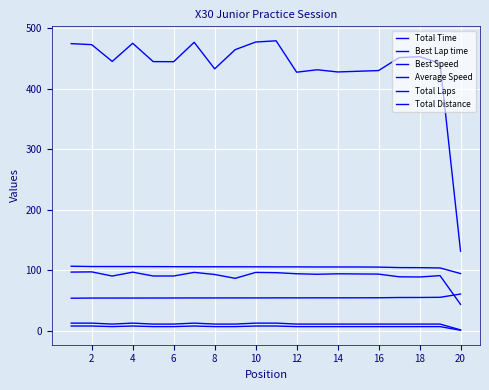

What is the value of the Best Lap time point at the 5th from the left?

54.3